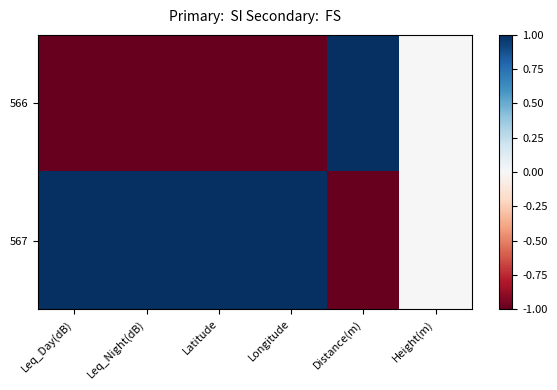

Rank the series at Latitude from lowest to highest value.

566, 567